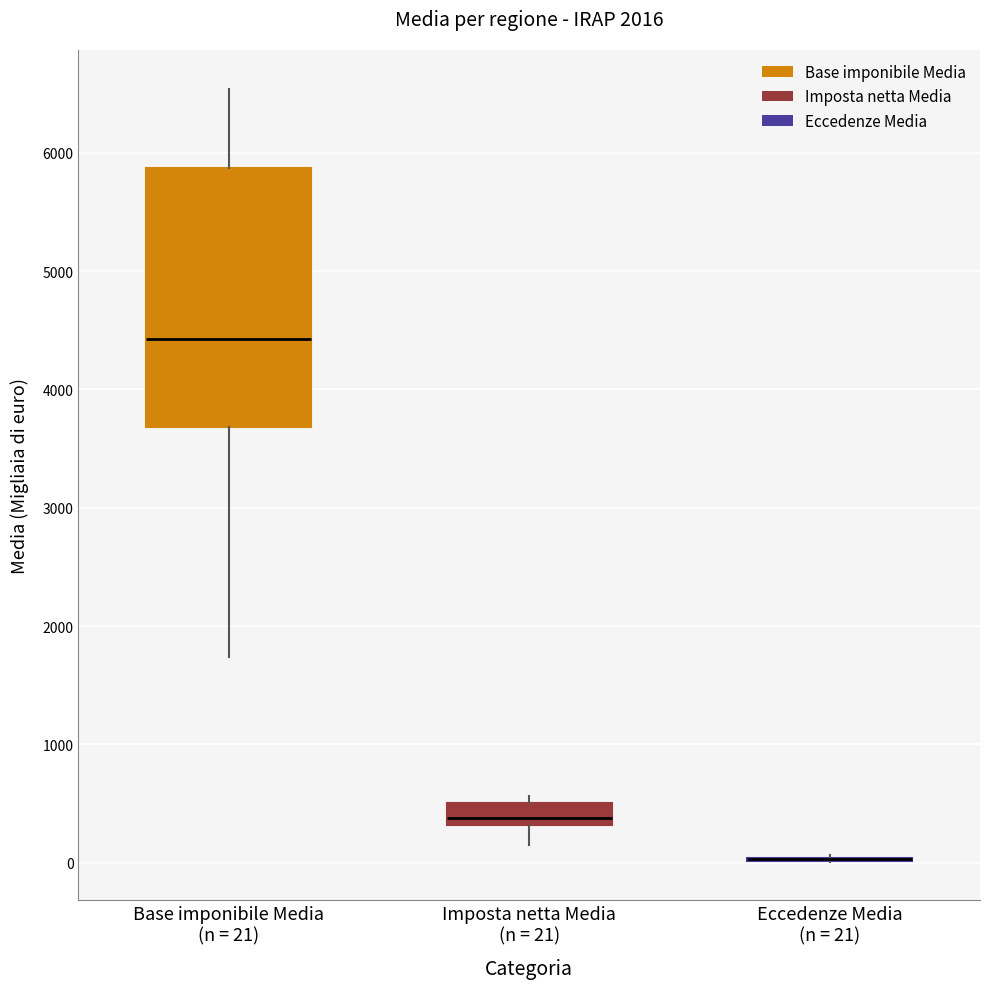

Reading left to right, read every box against the y-axis: the position of its median line, the range the box covers, and the ends of its whiskers. The values are not printed on the chart, so give them approximately, as read against the axis.

Base imponibile Media (n = 21): median 4400, box 3700 to 5900, whiskers 1700 to 6500
Imposta netta Media (n = 21): median 400, box 300 to 500, whiskers 100 to 600
Eccedenze Media (n = 21): box collapsed to a line at 0, whiskers 0 to 100